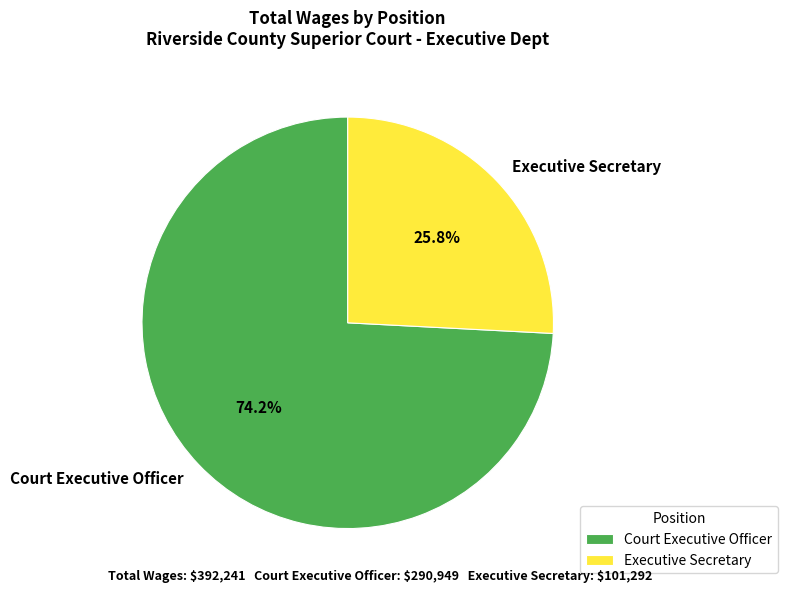

What is the ratio of the value at Court Executive Officer to the value at Executive Secretary?

2.9